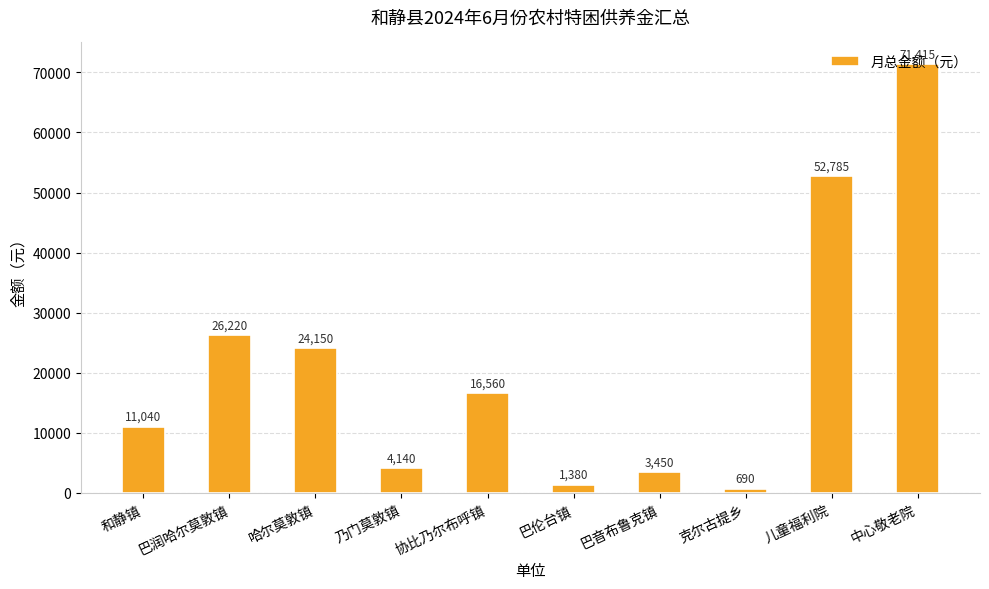

Reading right to left, what are all the values shown in this chart?

71415	52785	690	3450	1380	16560	4140	24150	26220	11040